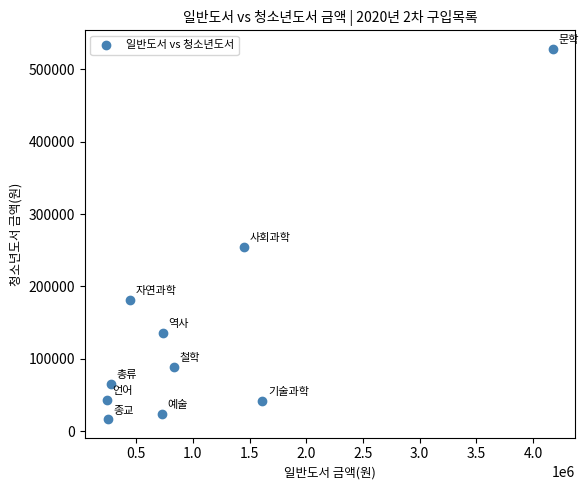

What Y value in the scatter plot is closest to 272450?

254500